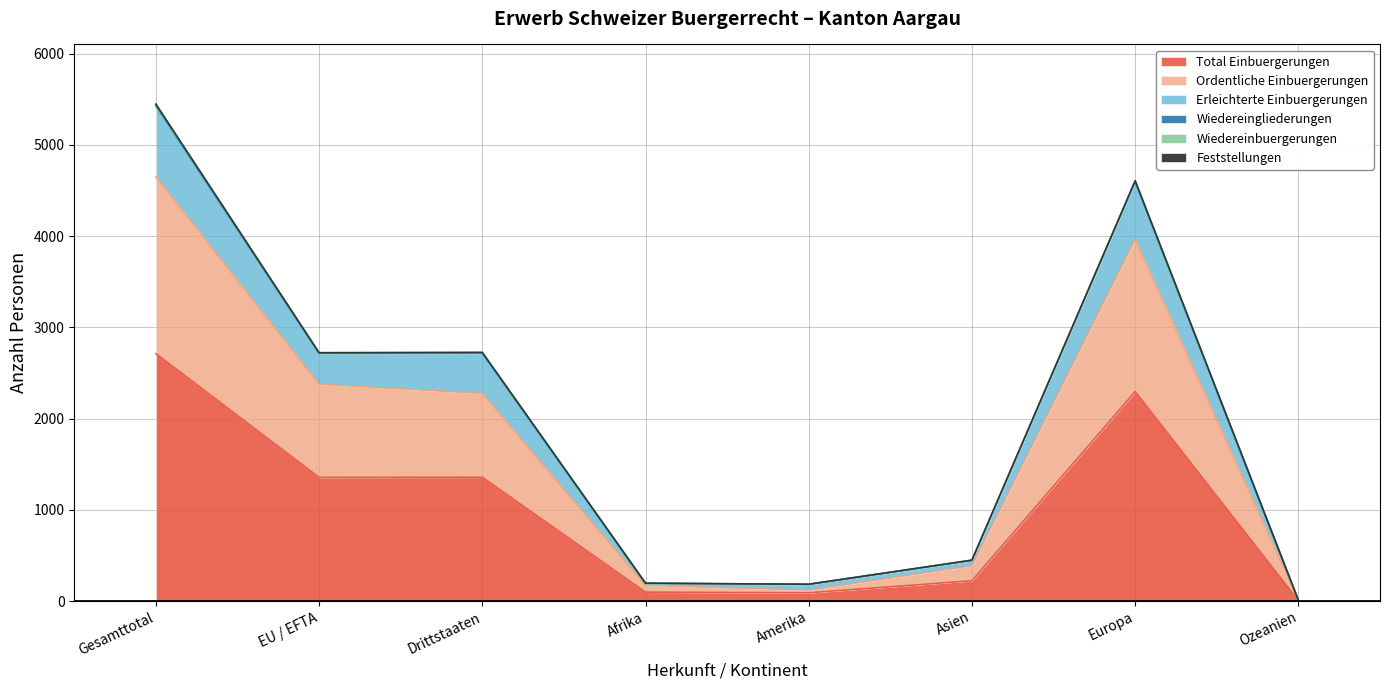

Reading left to right, list all the values displayed in this chart.

Total Einbuergerungen: 2712	1355	1357	97	90	222	2296	4
Ordentliche Einbuergerungen: 4652	2376	2276	171	119	386	3966	6
Erleichterte Einbuergerungen: 5448	2722	2726	195	184	448	4607	8